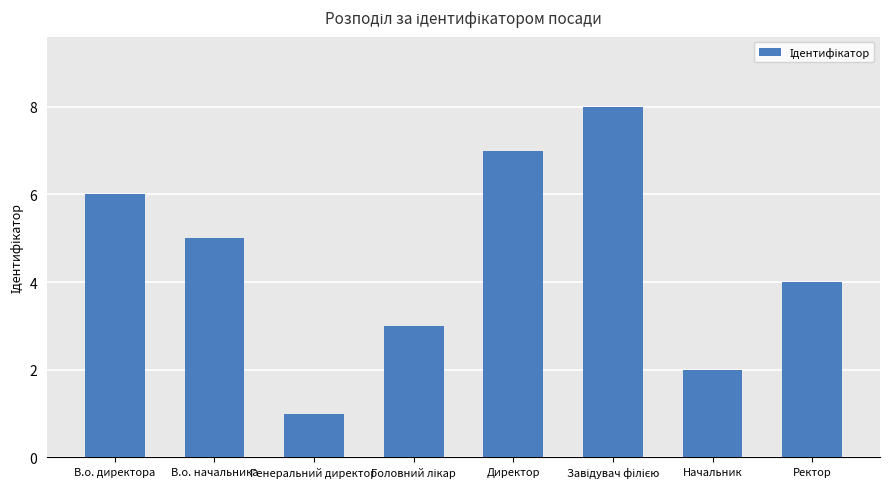

The value at Генеральний директор is 2. True or false?

False